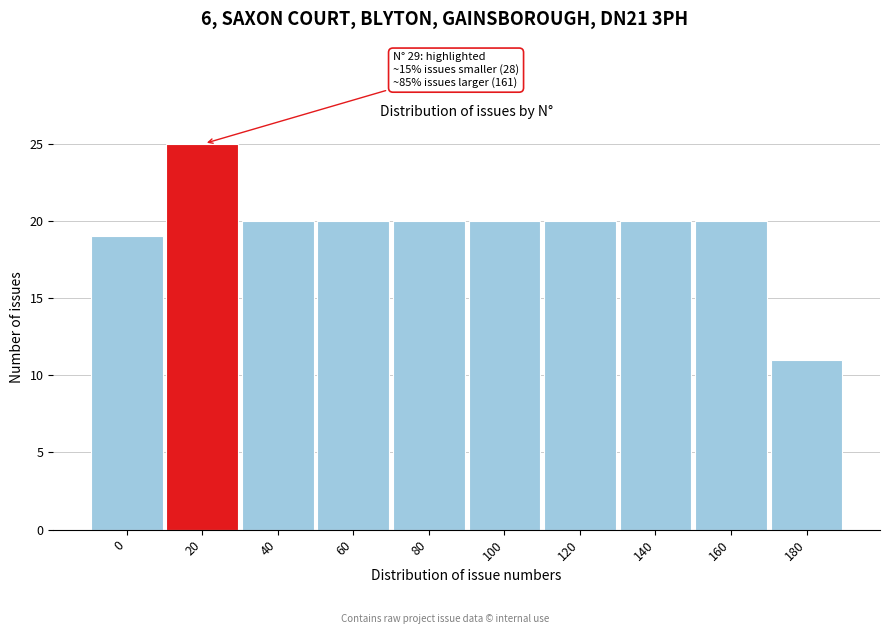

Reading left to right, extract all data points from this chart.

19	25	20	20	20	20	20	20	20	11